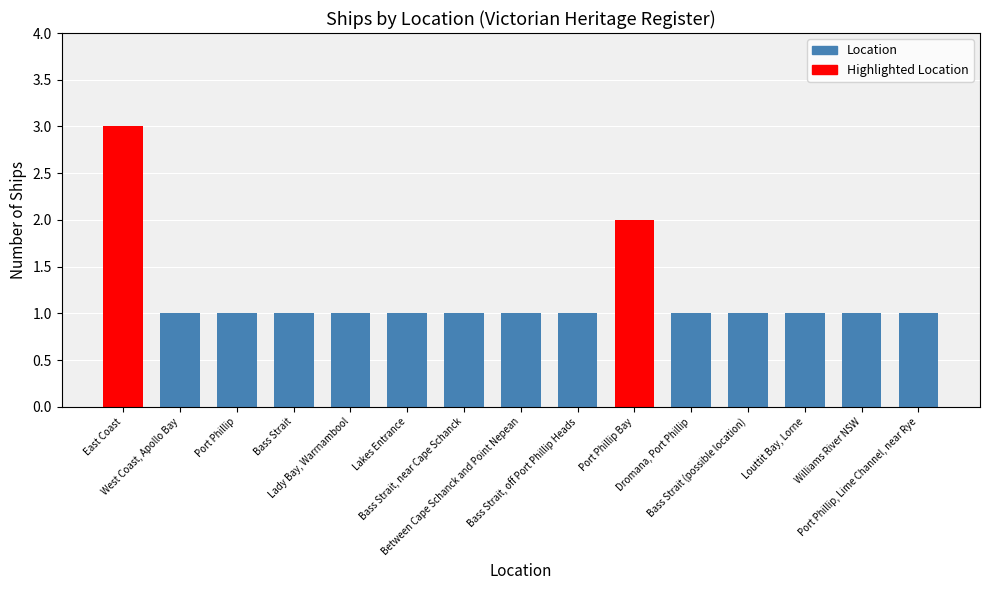

What position from the right is Port Phillip Bay?

6